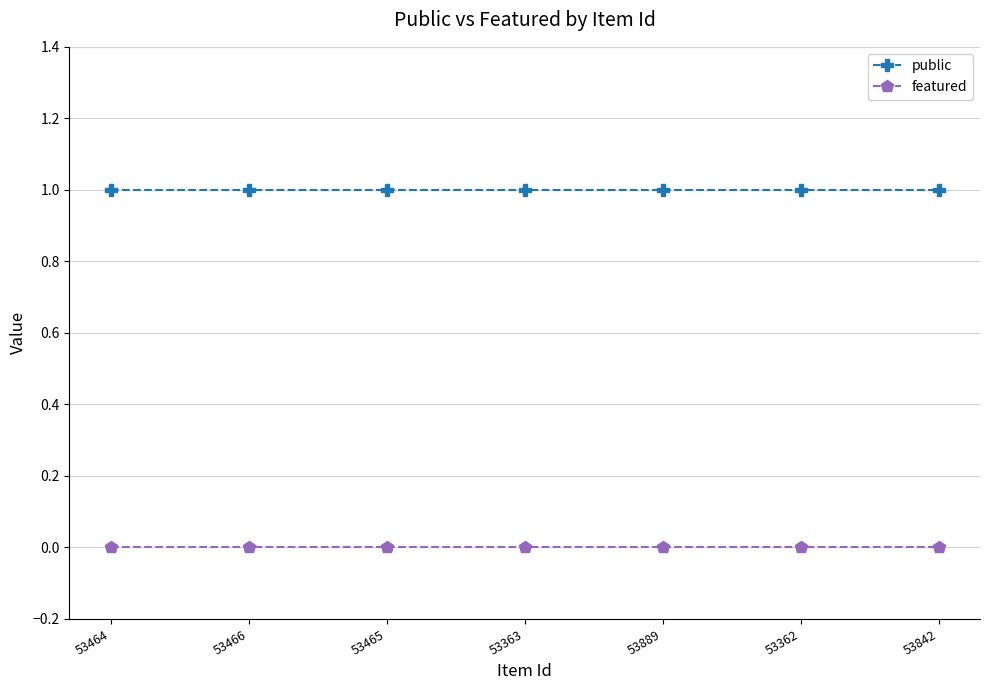

Count the number of categories in the chart.

7